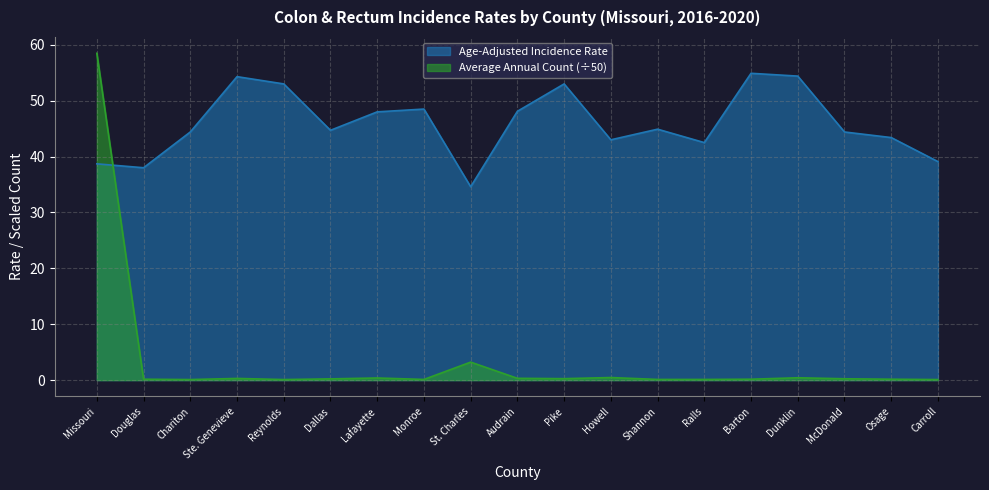

How many intersections are there between Average Annual Count and Age-Adjusted Incidence Rate?

1